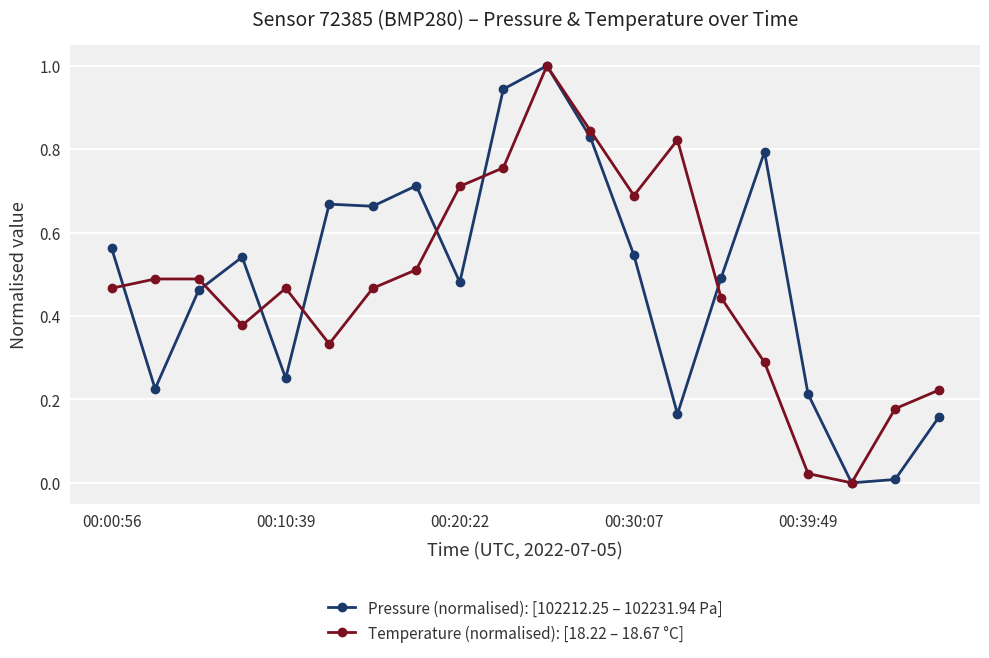

What is the highest value of the Pressure (normalised): [102212.25 – 102231.94 Pa] series?

1.0